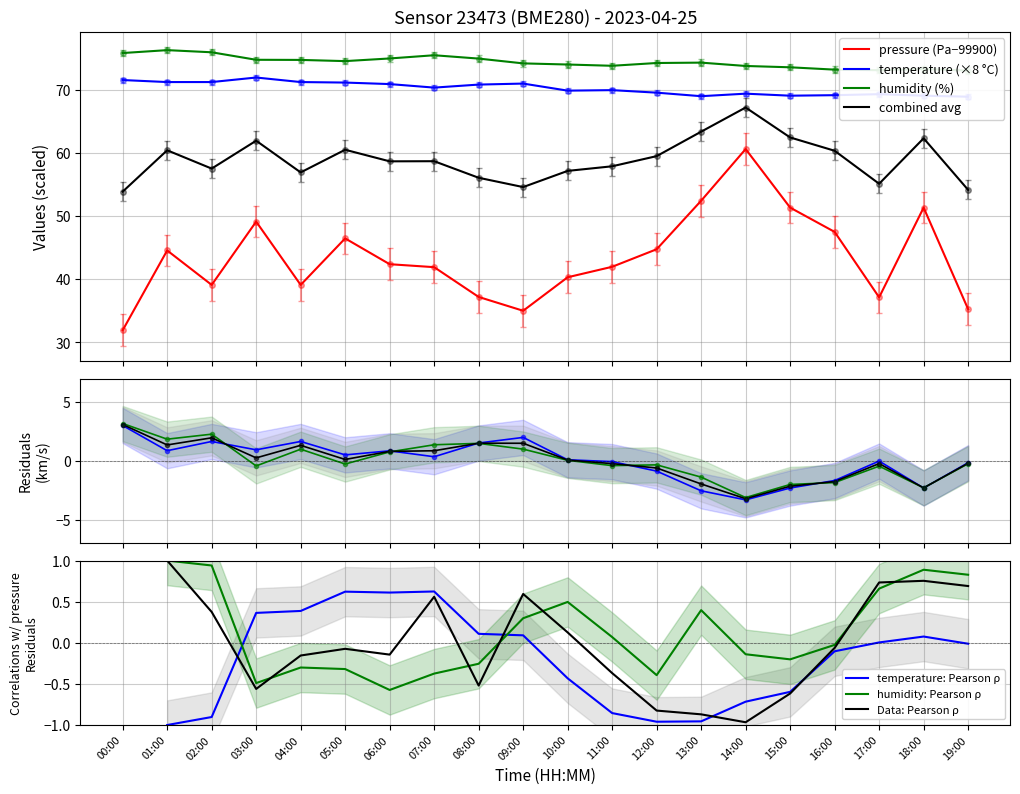

The humidity series shows 73.2 at 16:00. True or false?

True